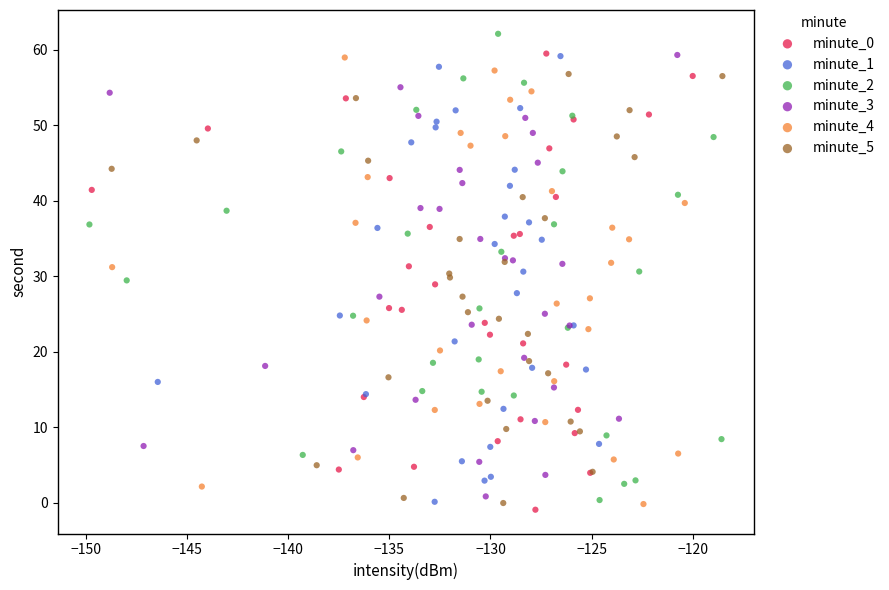

Which series has the largest Y range (max minus min)?

minute_2